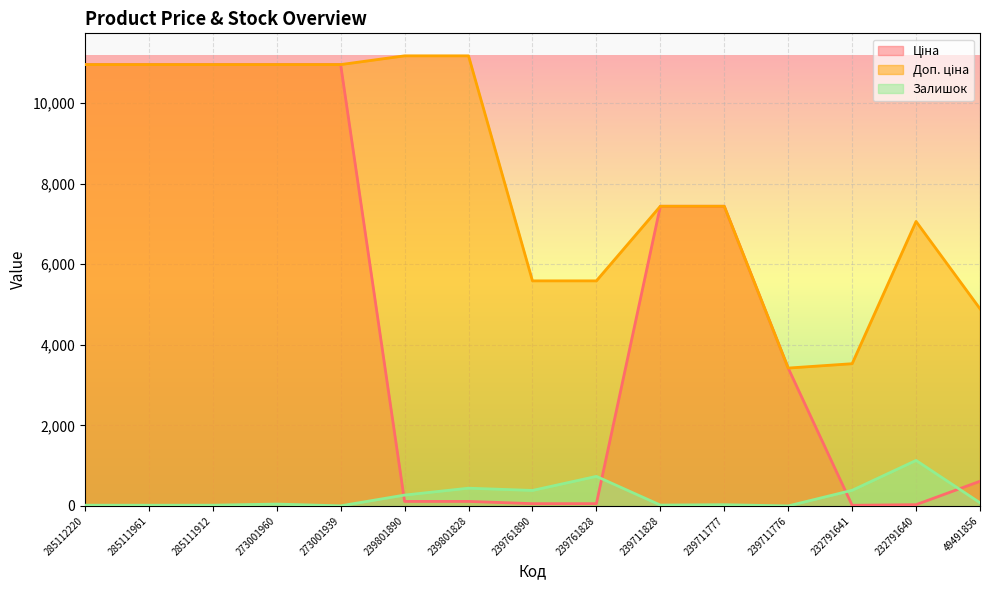

List the series in order of their overall mean, lowest first.

Залишок, Ціна, Доп. ціна